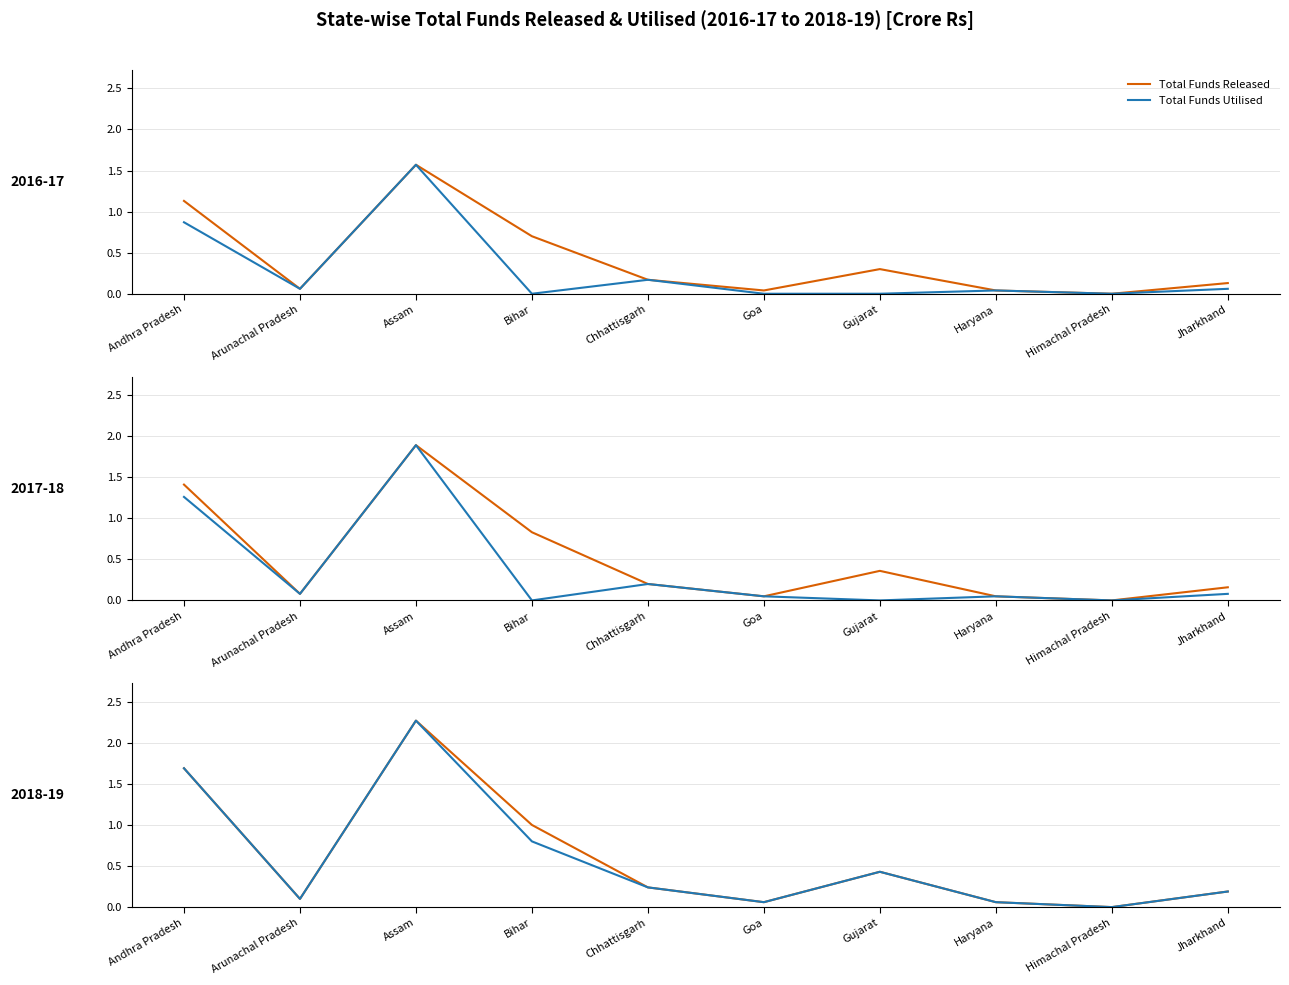

Which has a higher value, Andhra Pradesh or Himachal Pradesh?

Andhra Pradesh